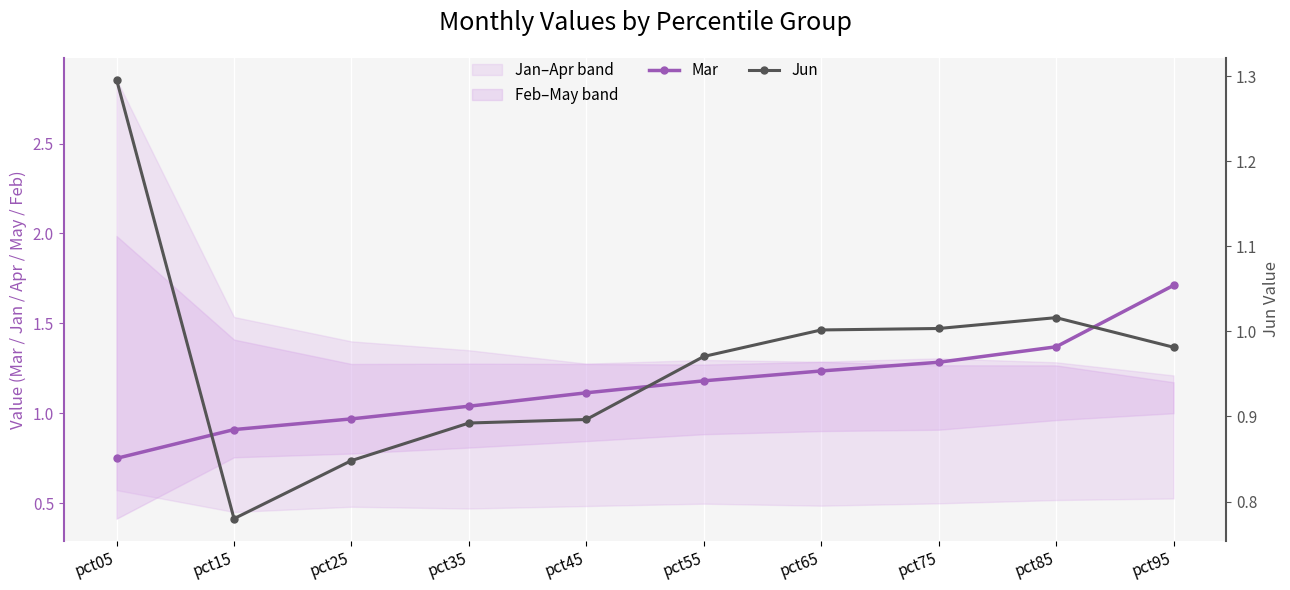

True or false: Mar and Jun intersect in this chart.

True